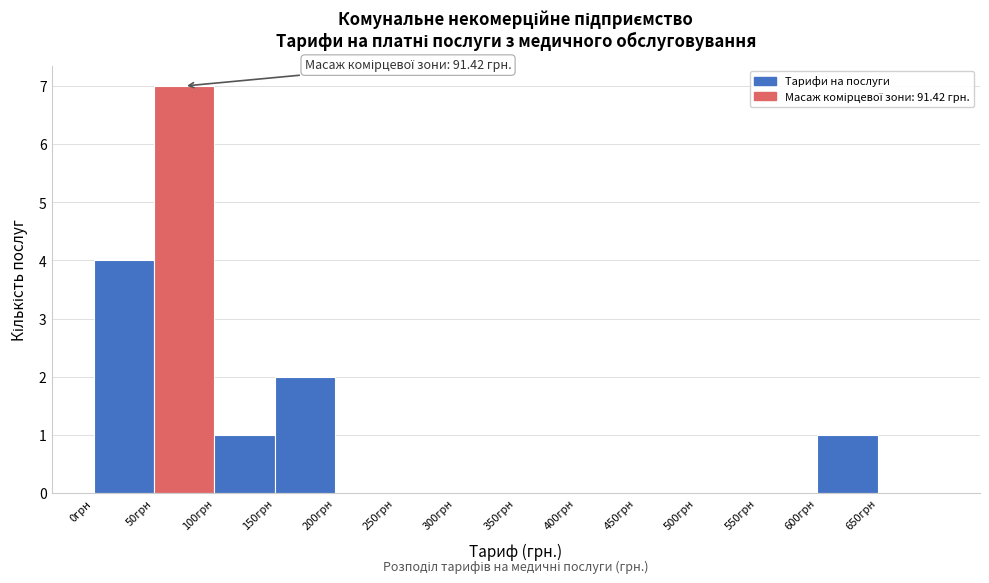

Over which range of the x-axis is the bar tallest?

50 to 100